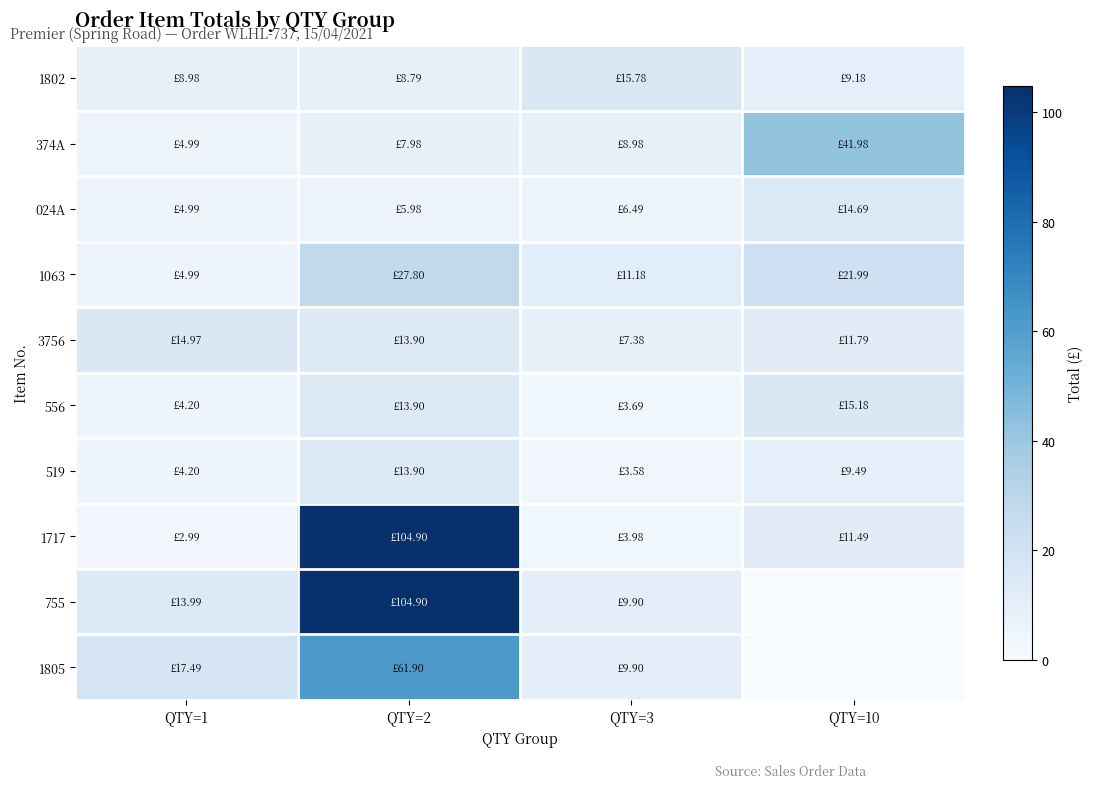

Reading left to right, extract all data points from this chart.

1802: QTY=1=9.0	QTY=2=8.8	QTY=3=15.8	QTY=10=9.2
374A: QTY=1=5.0	QTY=2=8.0	QTY=3=9.0	QTY=10=42.0
024A: QTY=1=5.0	QTY=2=6.0	QTY=3=6.5	QTY=10=14.7
1063: QTY=1=5.0	QTY=2=27.8	QTY=3=11.2	QTY=10=22.0
3756: QTY=1=15.0	QTY=2=13.9	QTY=3=7.4	QTY=10=11.8
556: QTY=1=4.2	QTY=2=13.9	QTY=3=3.7	QTY=10=15.2
519: QTY=1=4.2	QTY=2=13.9	QTY=3=3.6	QTY=10=9.5
1717: QTY=1=3.0	QTY=2=104.9	QTY=3=4.0	QTY=10=11.5
755: QTY=1=14.0	QTY=2=104.9	QTY=3=9.9	QTY=10=0.0
1805: QTY=1=17.5	QTY=2=61.9	QTY=3=9.9	QTY=10=0.0